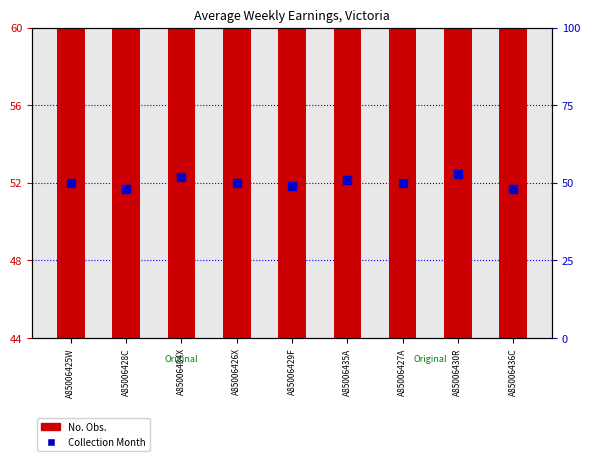

Which series reaches the minimum Y coordinate?

Collection Month